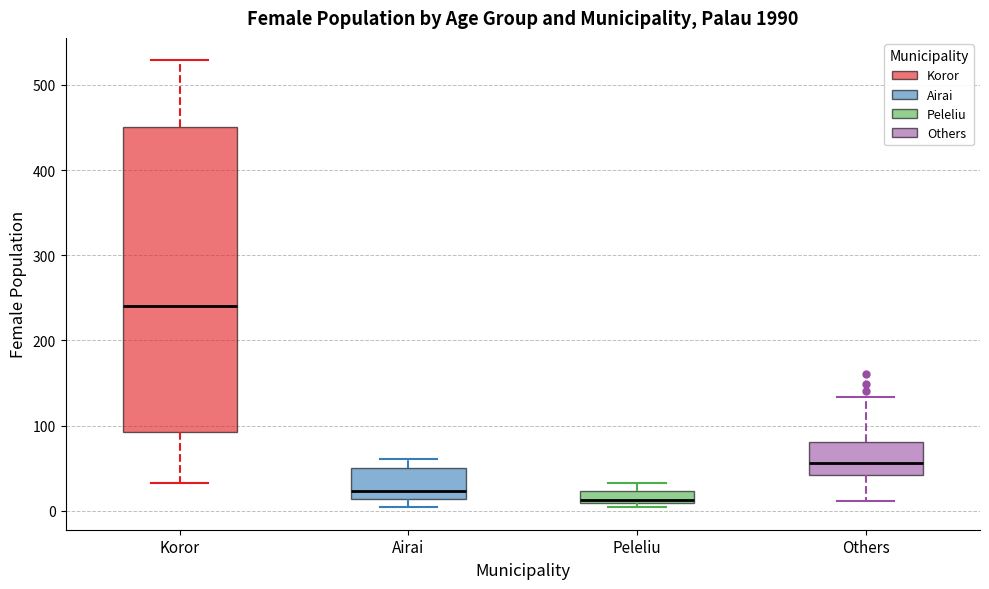

Which box is the tallest, from its lower edge to its upper edge?

Koror